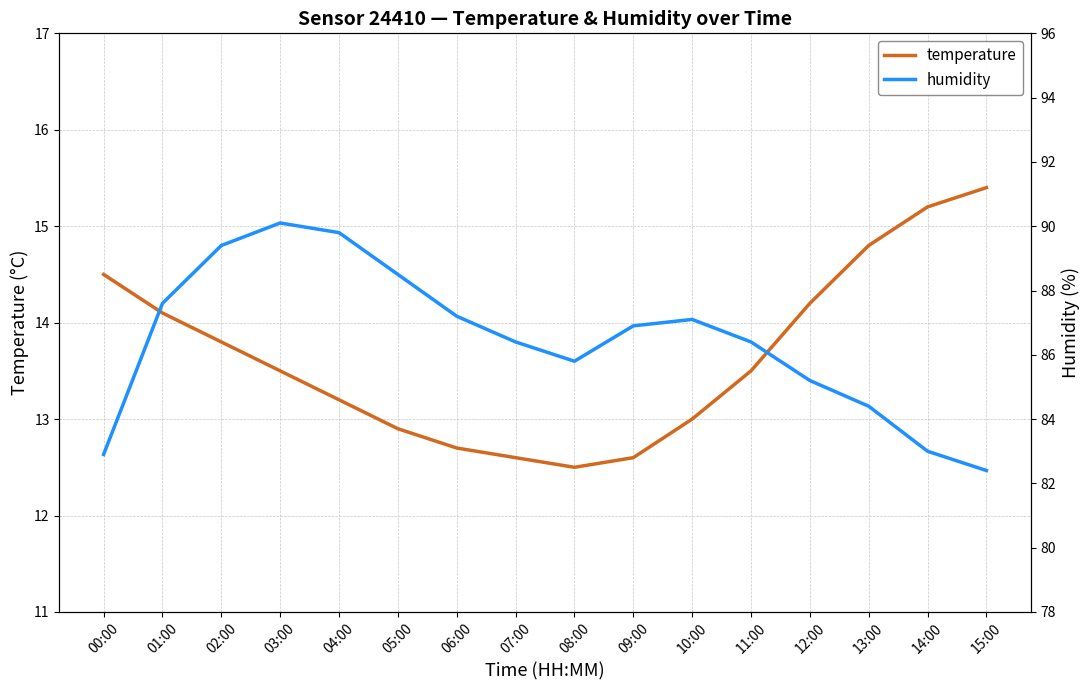

What is the label of the 5th point from the left?

04:00